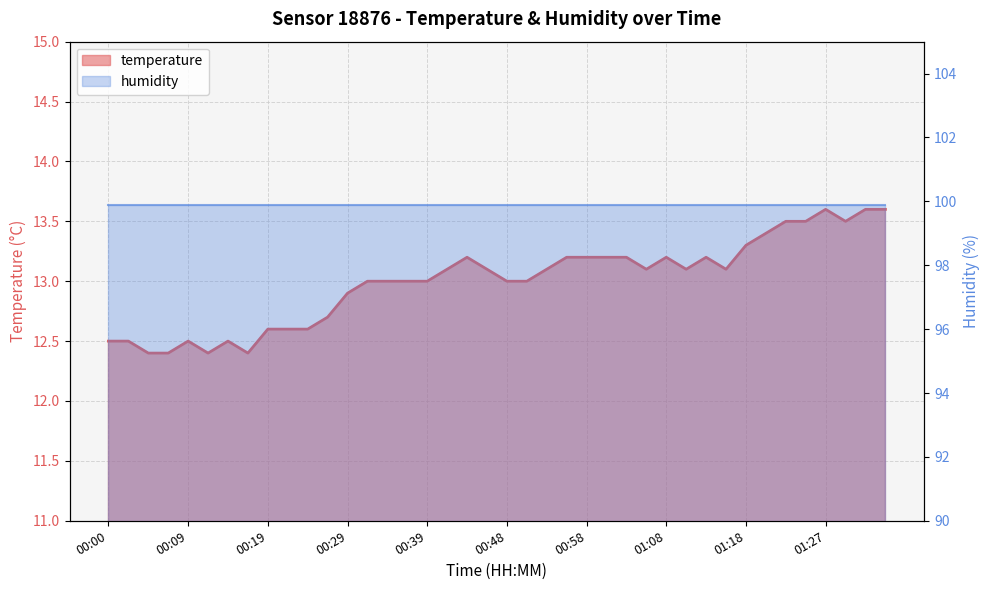

What is the label of the 17th point from the right?

00:56